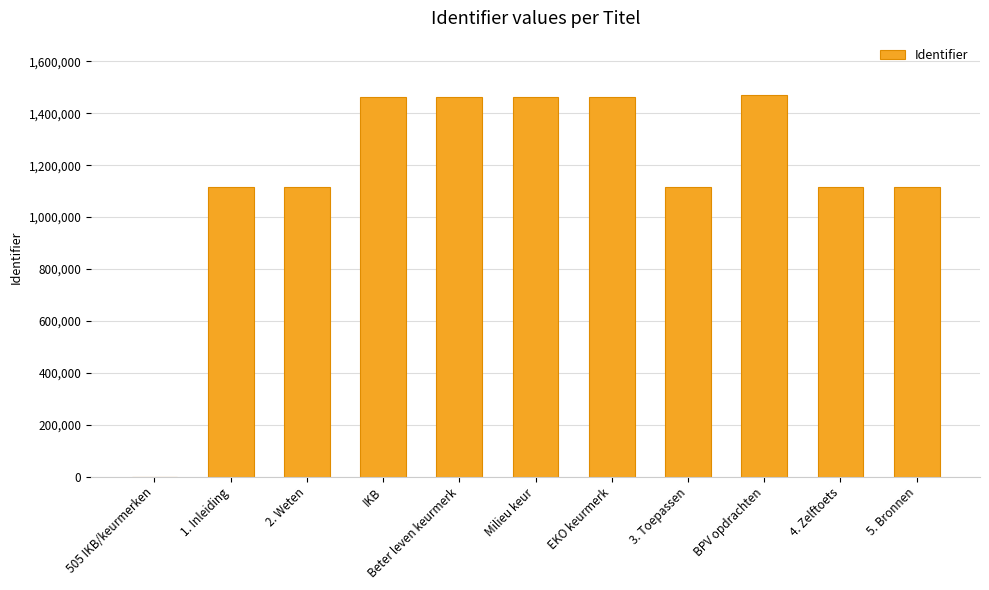

At which label is the value closest to 735072?

1. Inleiding